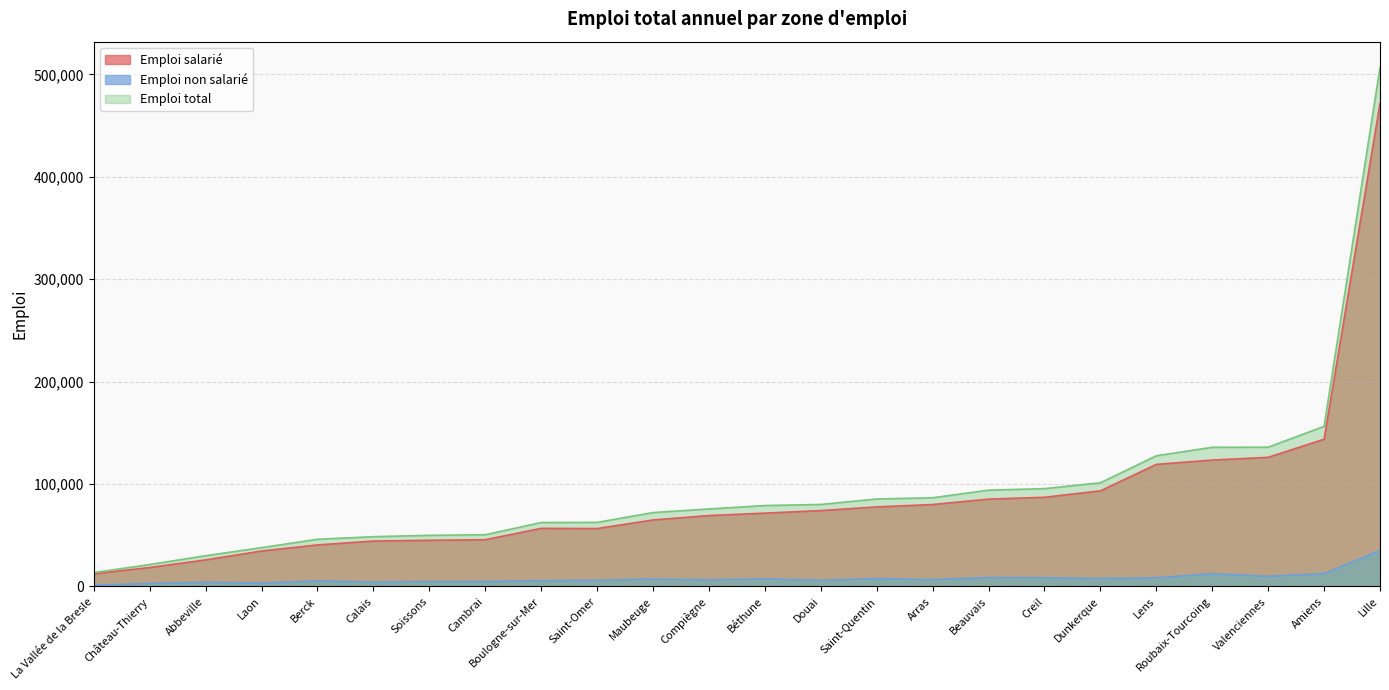

Does the chart display data point markers on the line(s)?

No